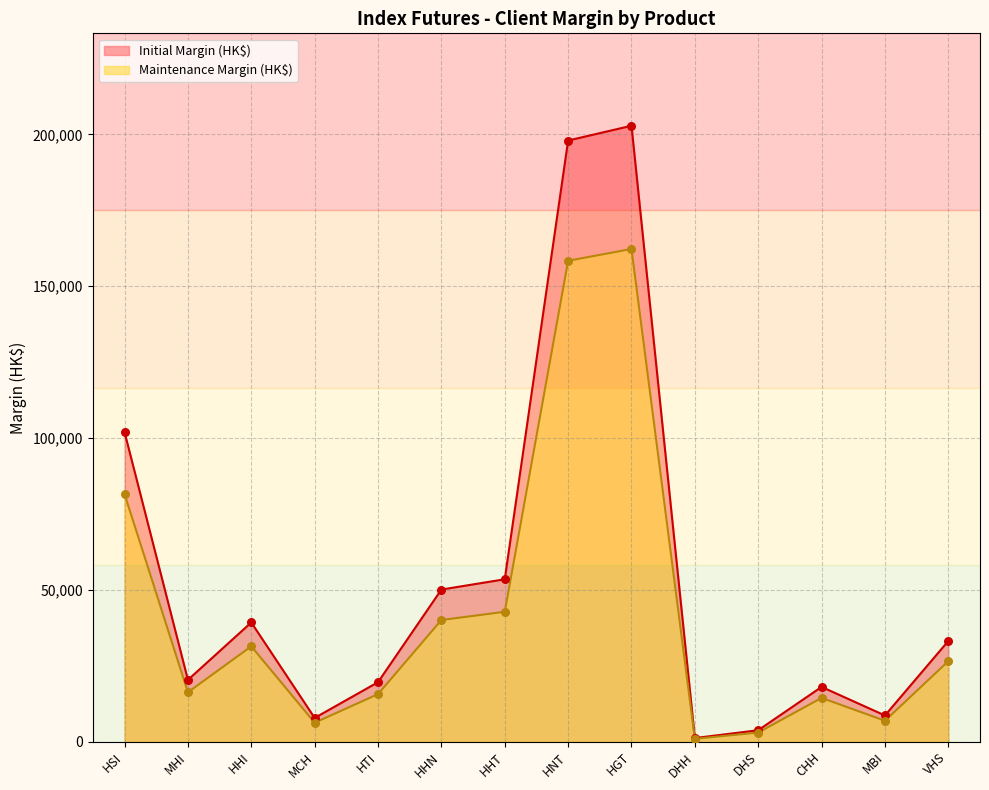

Which series has the widest spread of Y values?

Initial Margin (HK$)